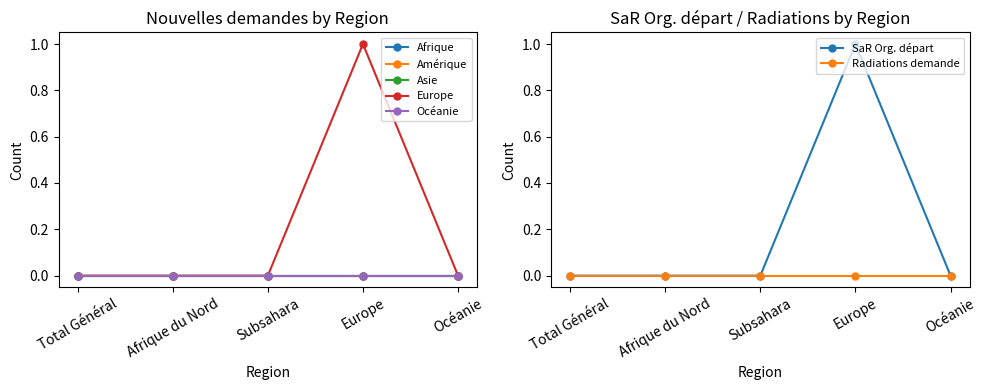

Which series has the largest total across all categories?

Europe